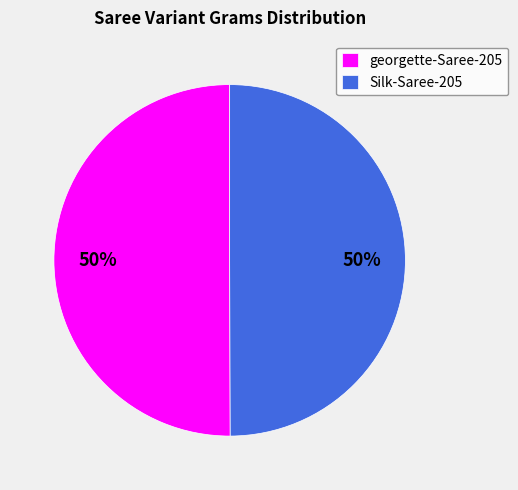

Combined, do georgette-Saree-205 and Silk-Saree-205 account for over 50%?

Yes